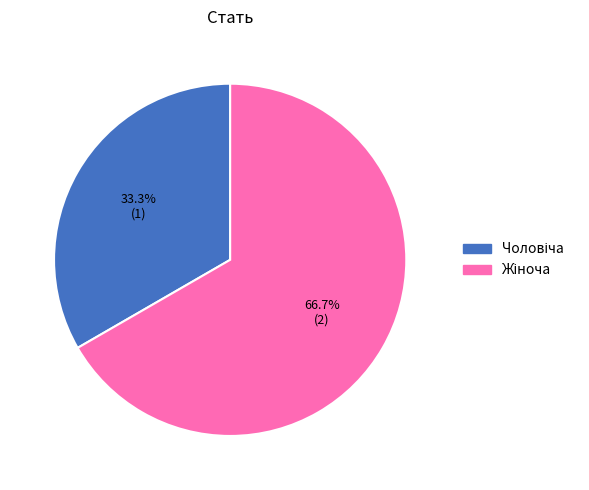

Count the number of slices in the pie.

2